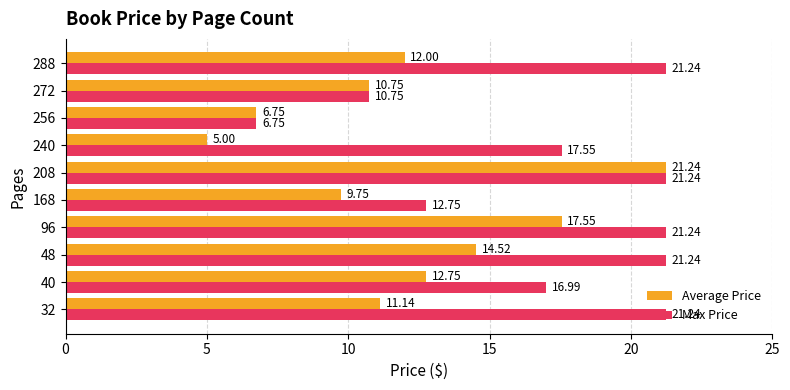

What is the sum of all Average Price values?

121.5